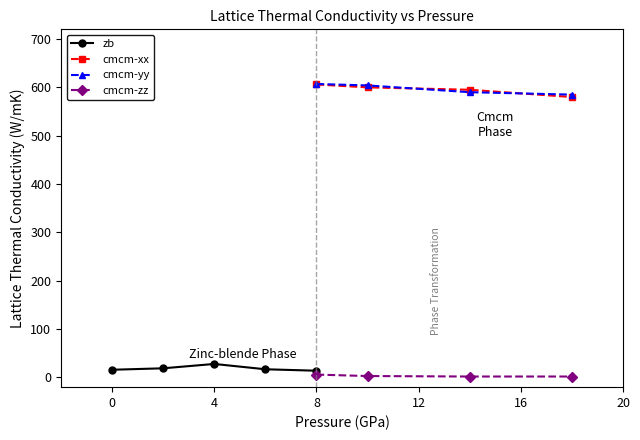

Between 2 and 18, which series saw the biggest shift?

cmcm-yy